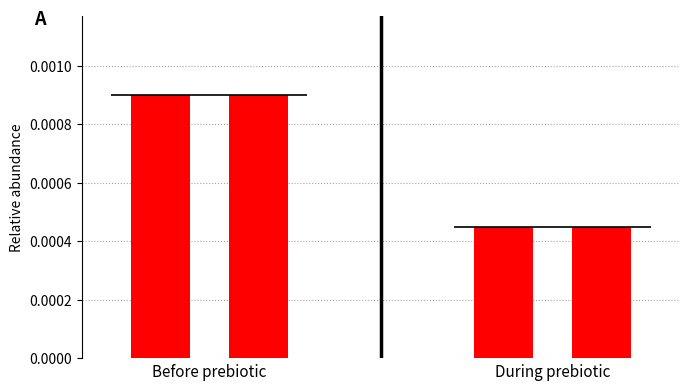

Rank the series by their maximum value, from highest to lowest.

Before prebiotic, During prebiotic